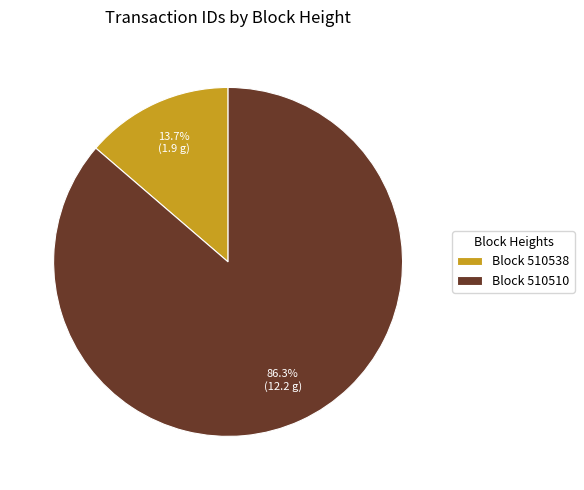

Between Block 510510 and Block 510538, which is larger?

Block 510510